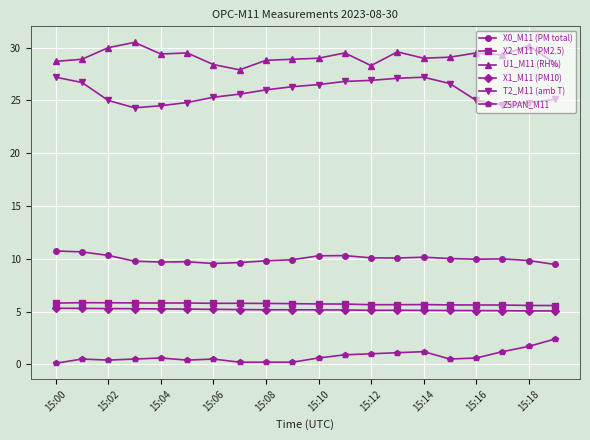

True or false: X0_M11 (PM total) has more than 1 interior local peaks.

True